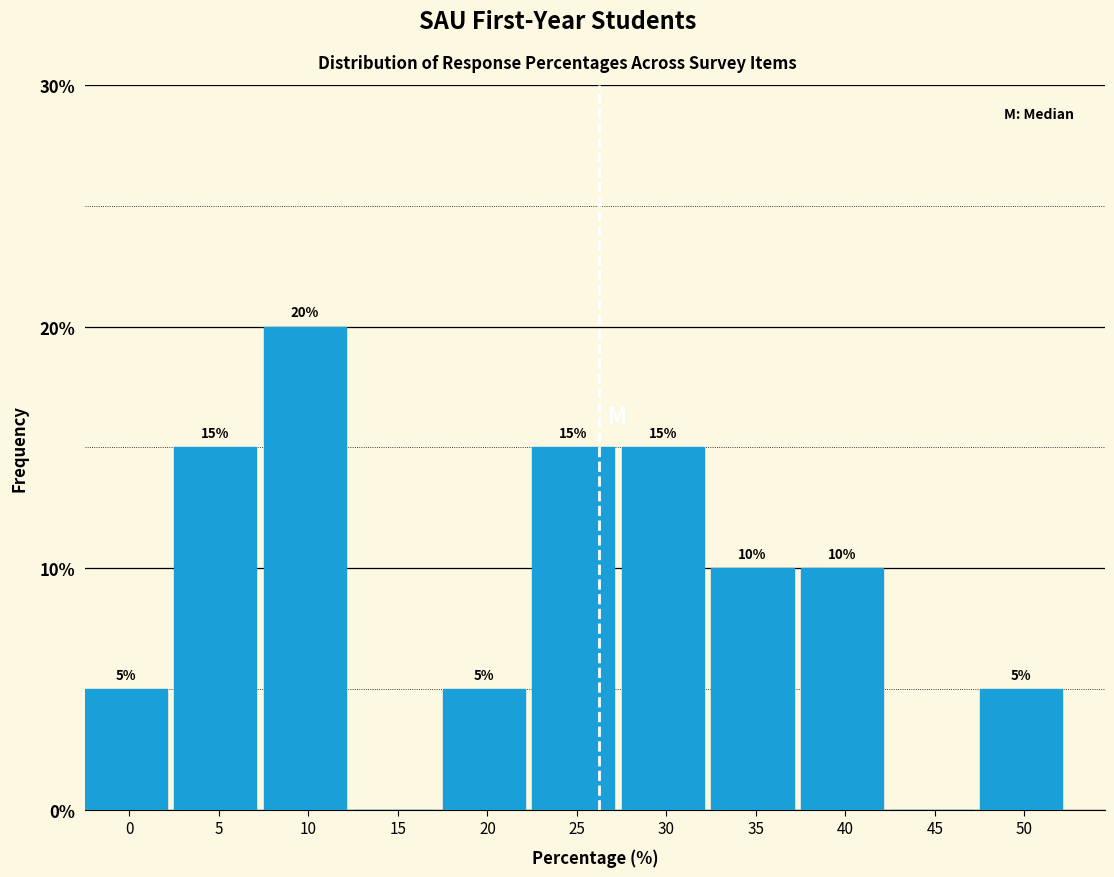

Reading right to left, what are all the values shown in this chart?

50=5	45=0	40=10	35=10	30=15	25=15	20=5	15=0	10=20	5=15	0=5